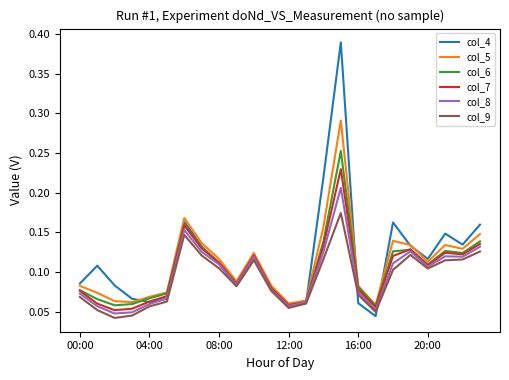

List the series in order of their peak value, lowest first.

col_9, col_8, col_7, col_6, col_5, col_4